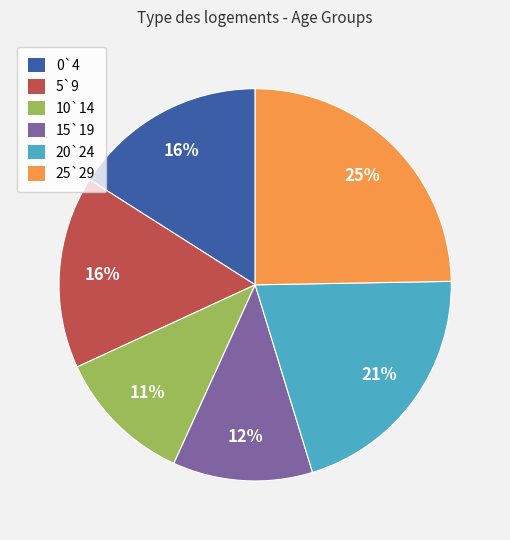

Is there any slice that represents more than half of the pie?

No